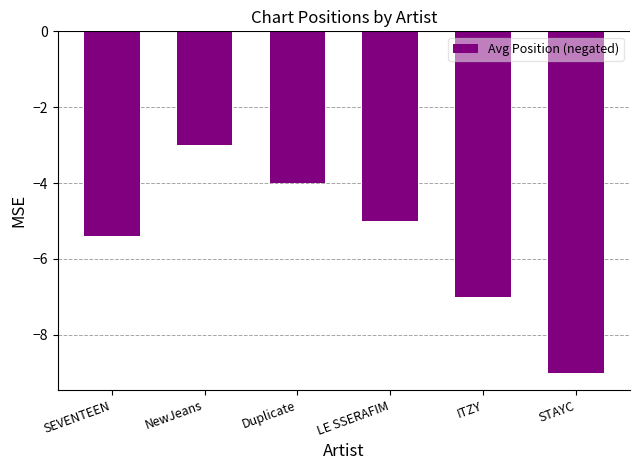

Are the bars horizontal?

No